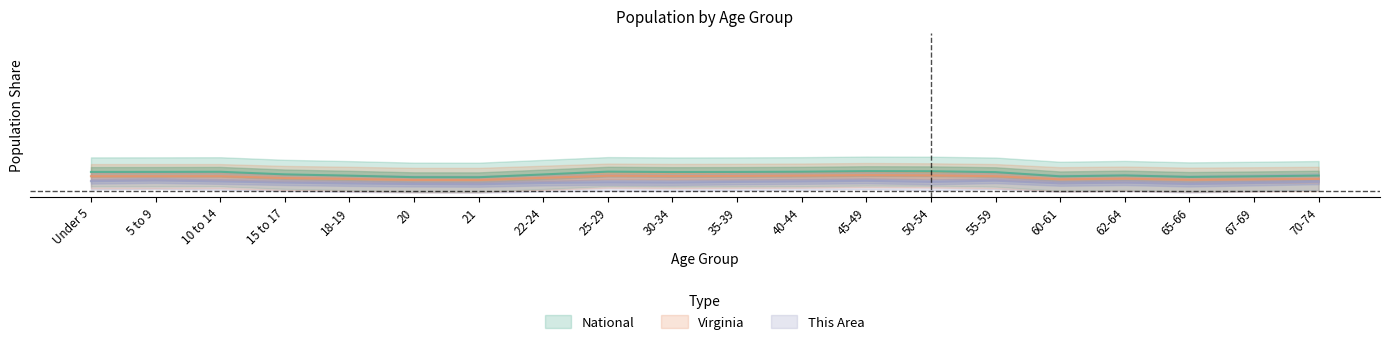

At which category does Virginia reach its first local valley?

21